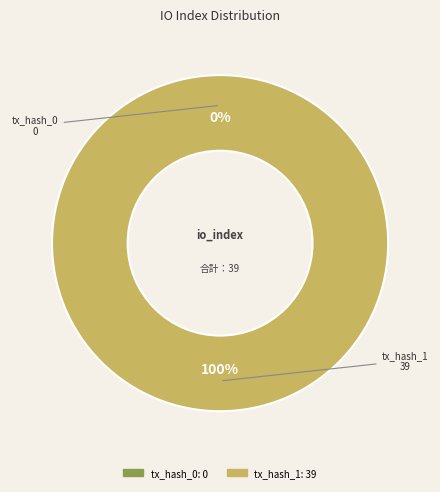

What percentage is NOT represented by tx_hash_0?

100.0%